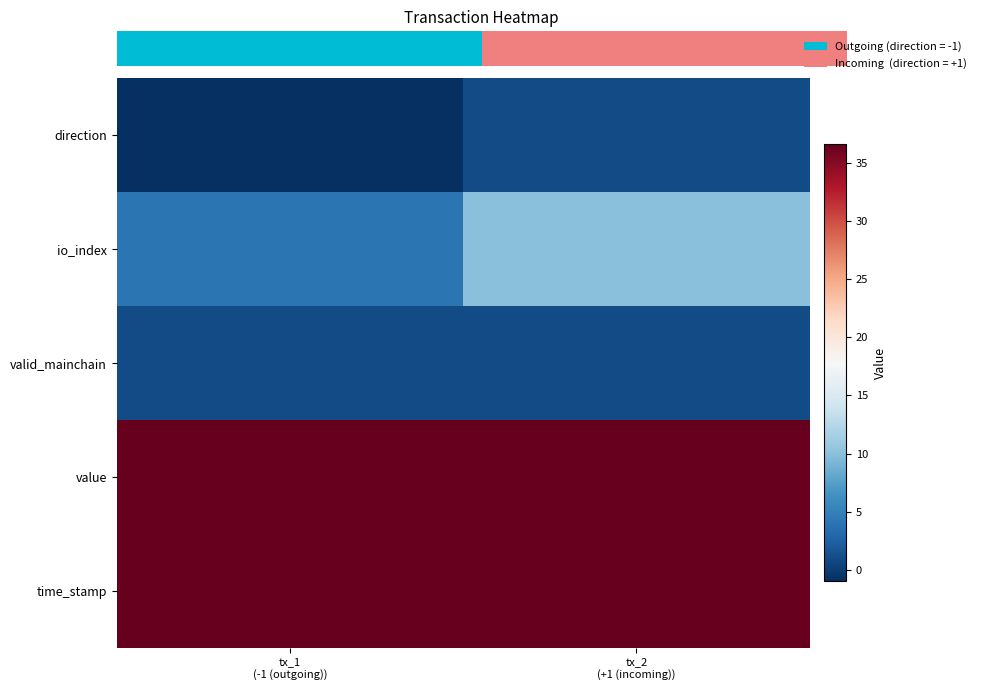

Count the number of categories in the chart.

2